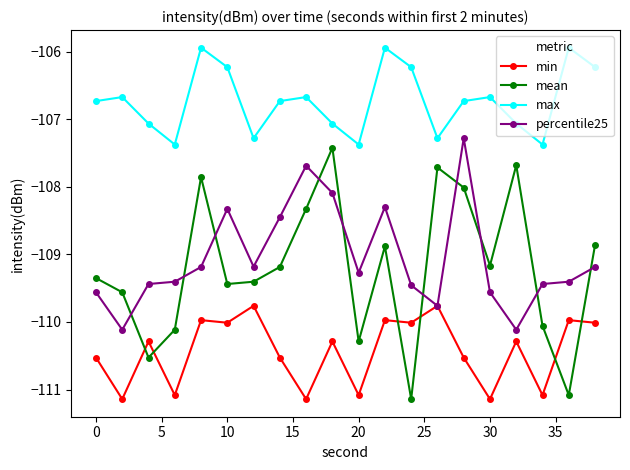

Which series has the largest total across all categories?

max